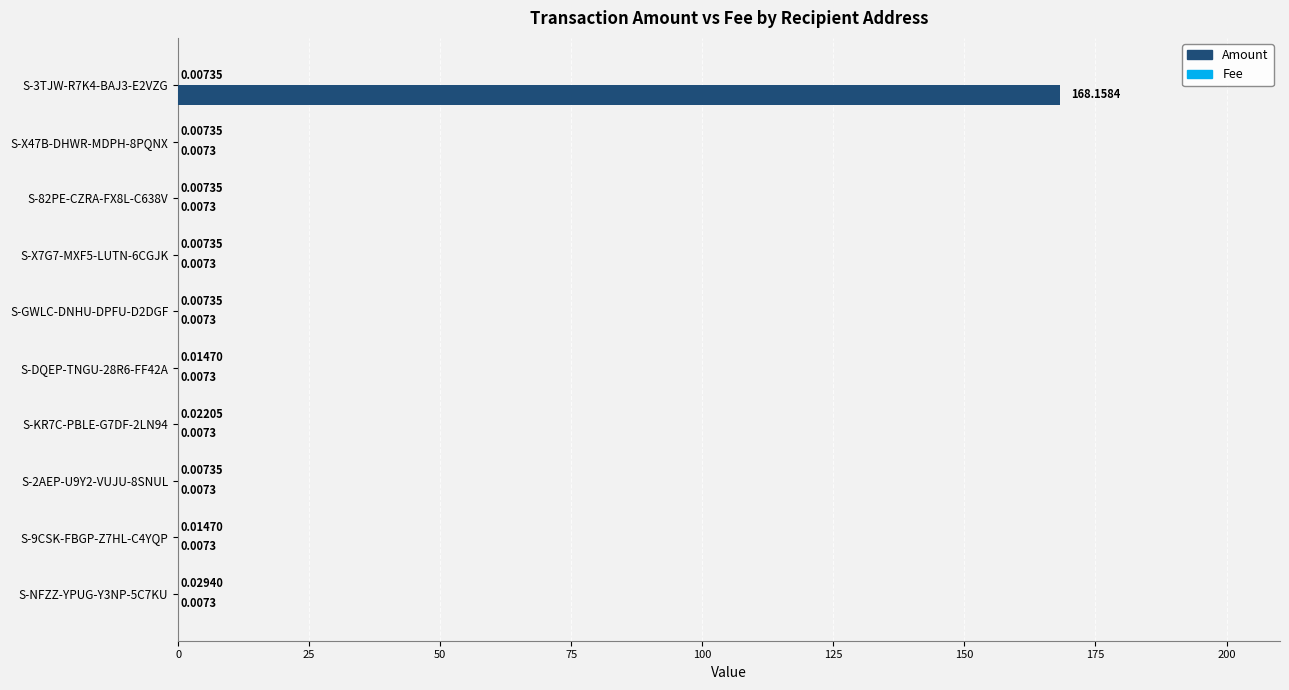

What is the sum of all Amount values?

168.2